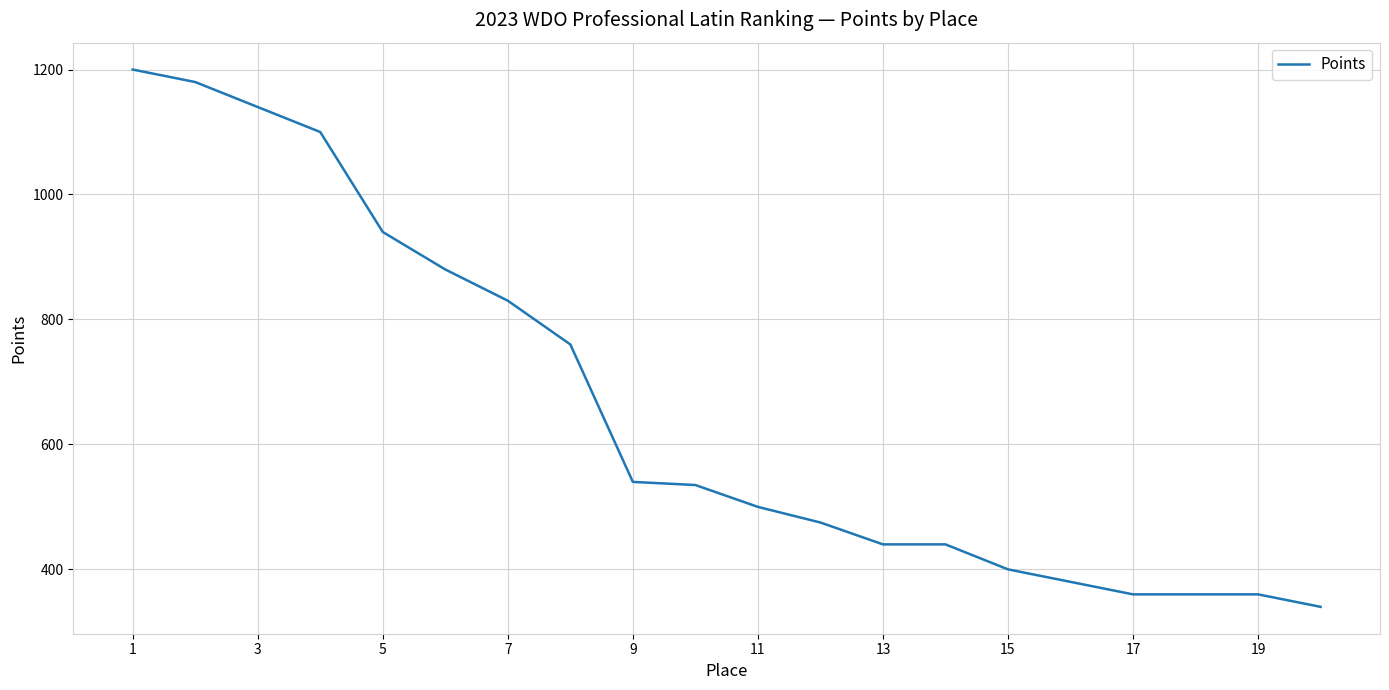

What is the greatest value displayed?

1200